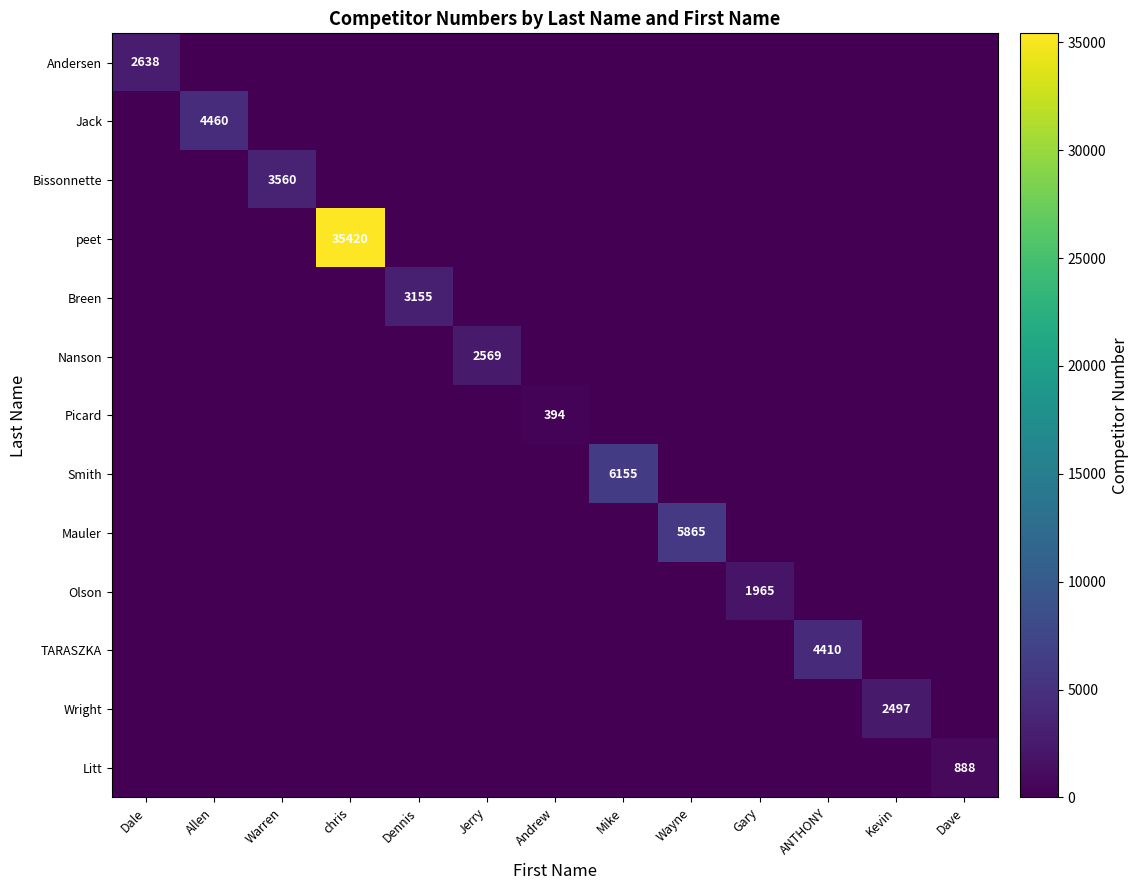

Is it true that Nanson equals -1645 at Dale?

False